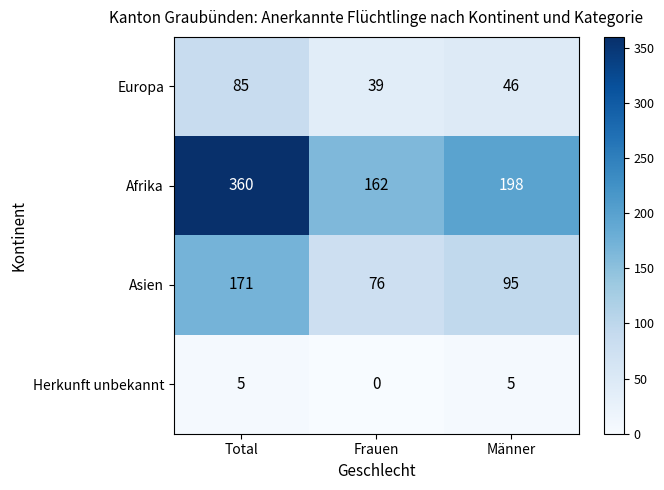

At which category is the sum across all series the highest?

Total